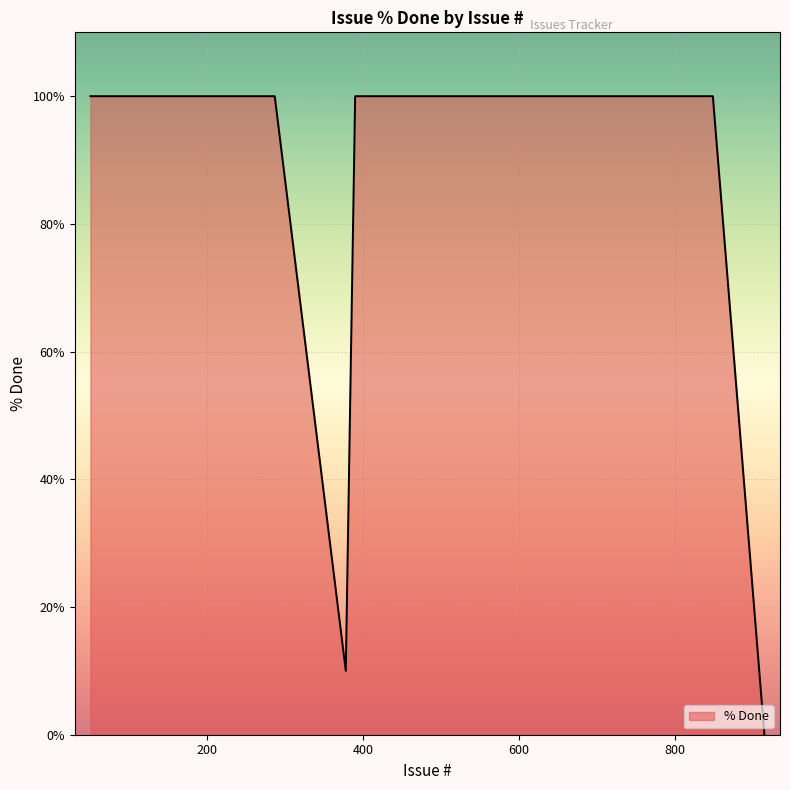

What is the difference between the maximum and minimum values?

100